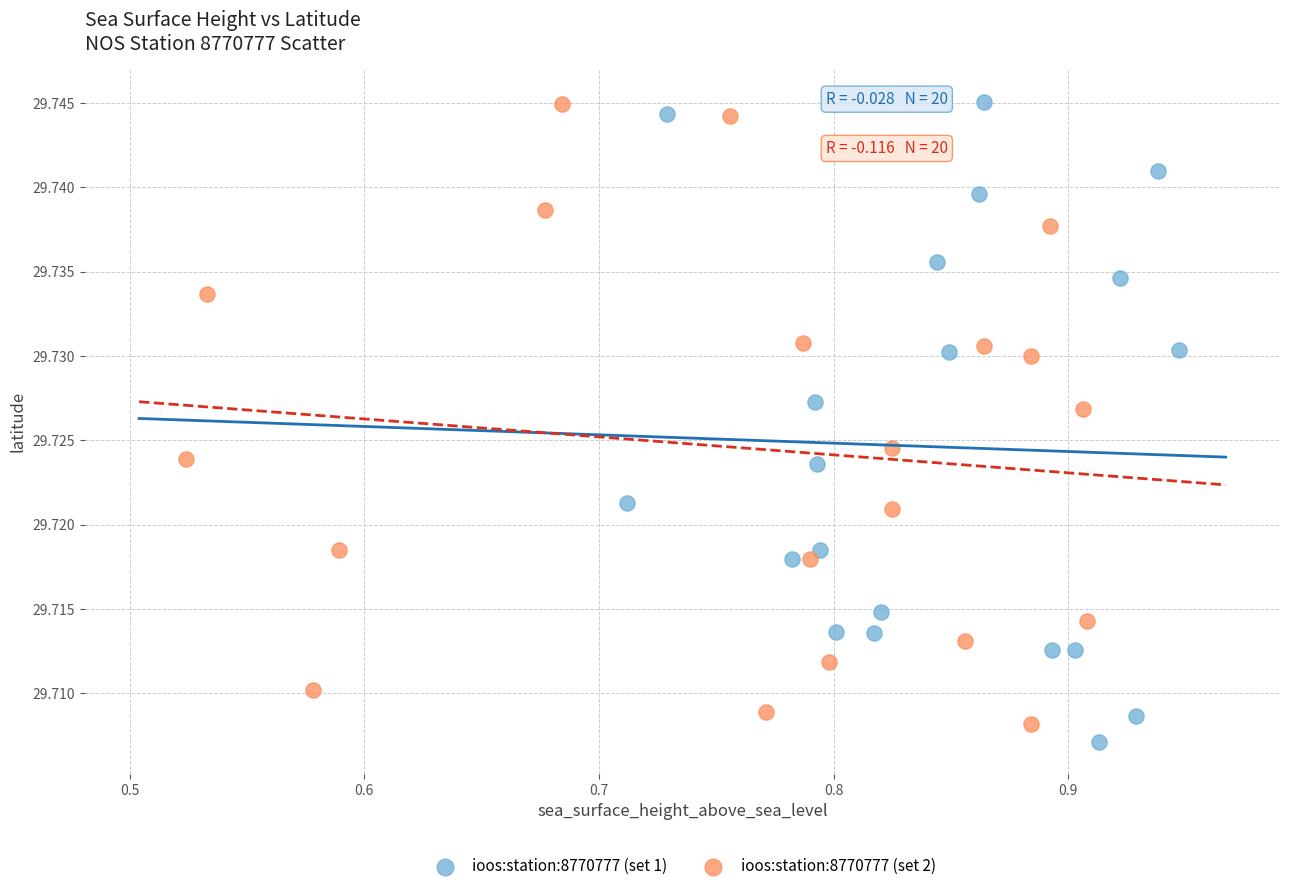

What are all the series names shown in the legend?

ioos:station:8770777 (set 1), ioos:station:8770777 (set 2)